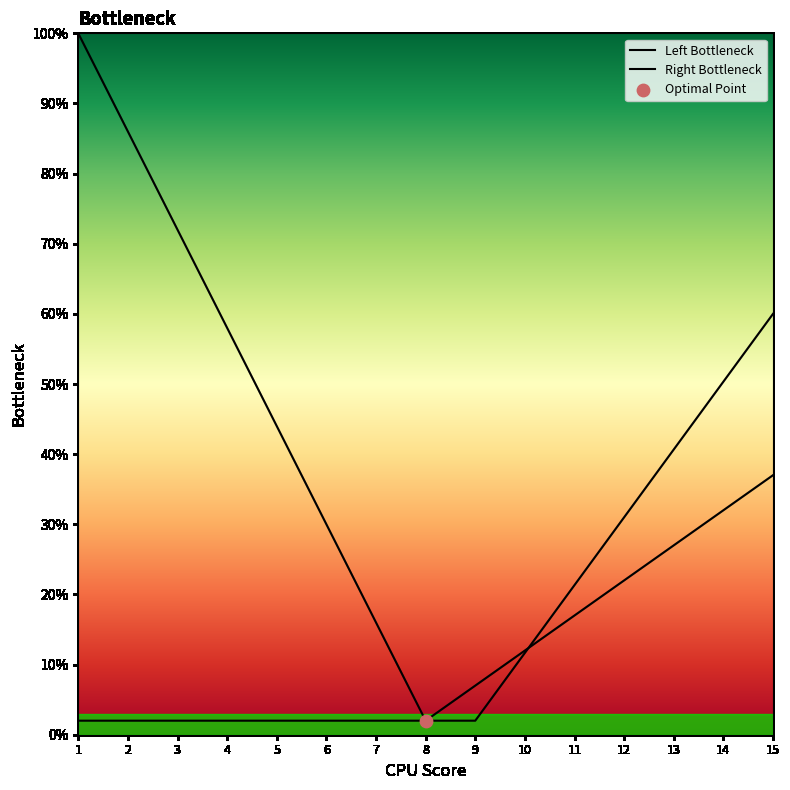

Which series contains the highest Y value?

Left Bottleneck